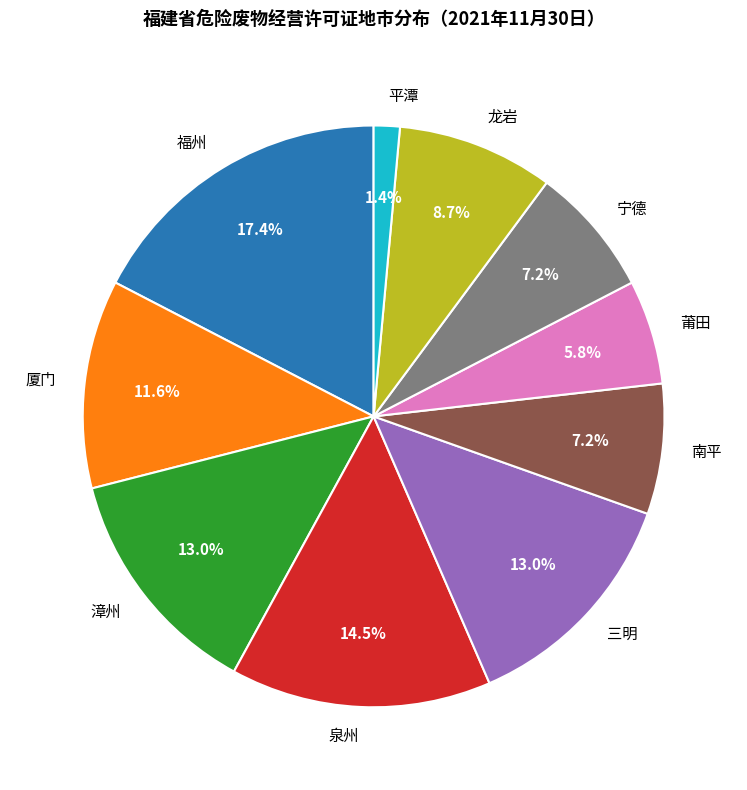

What is the largest slice in the pie chart?

福州